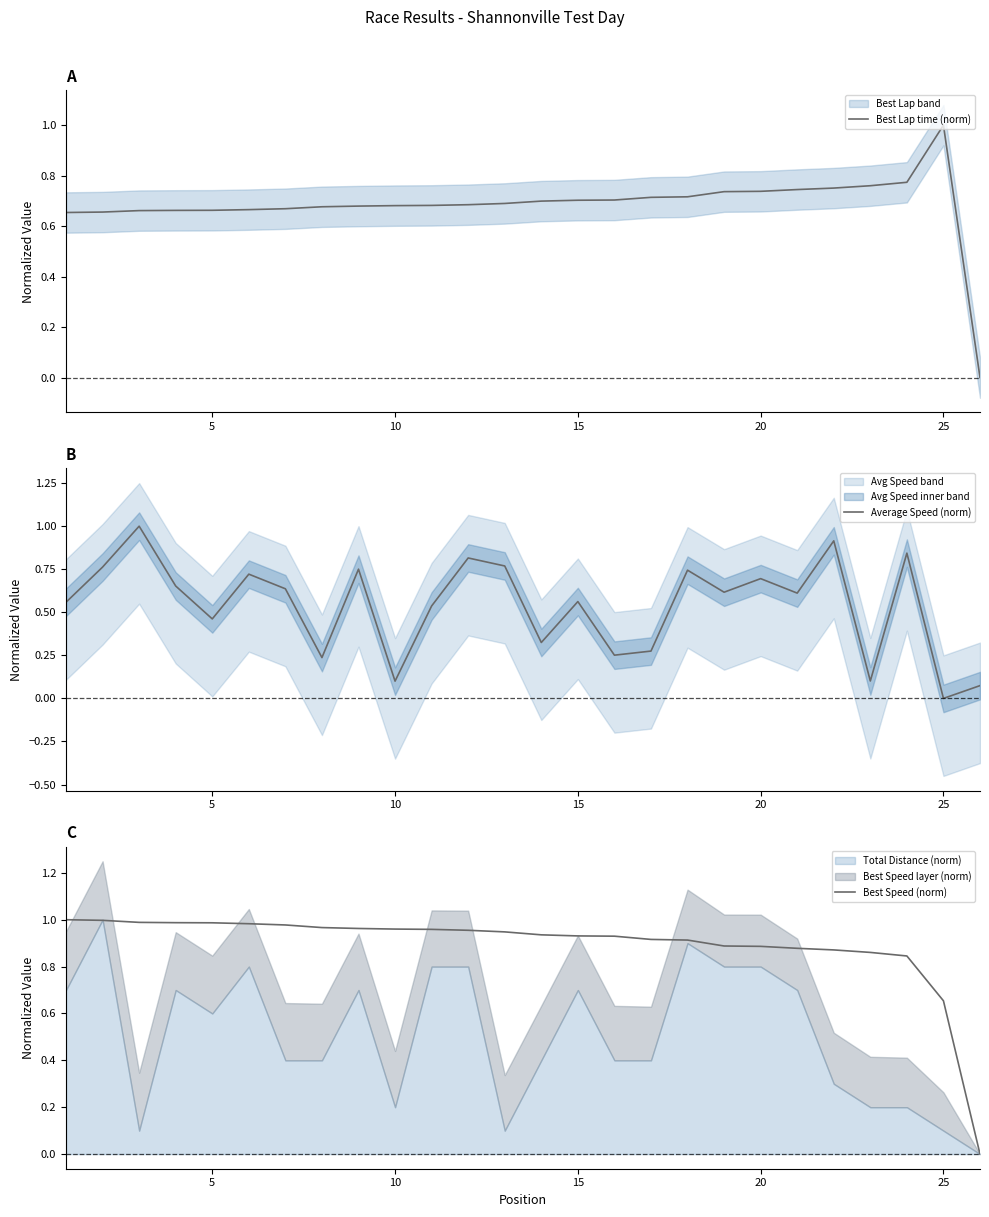

True or false: Best Speed (norm) has a value of 1.5 at 10.

False